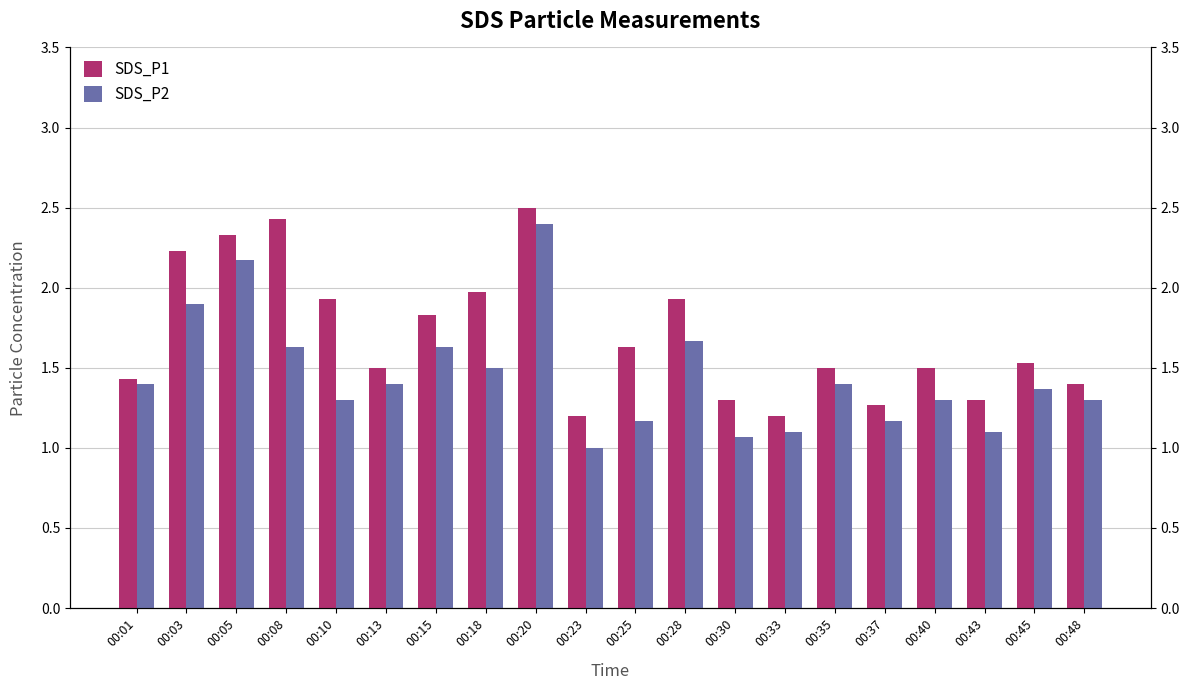

Which series has the widest spread of values?

SDS_P2